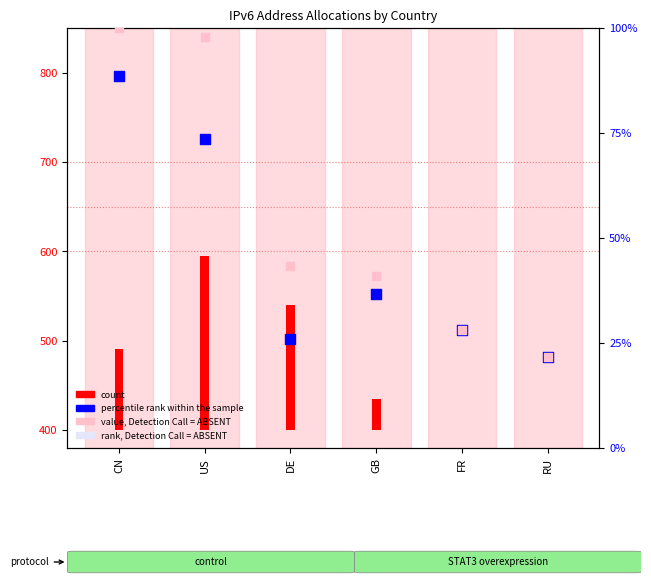

What is the total value across all series at CN?

279.4